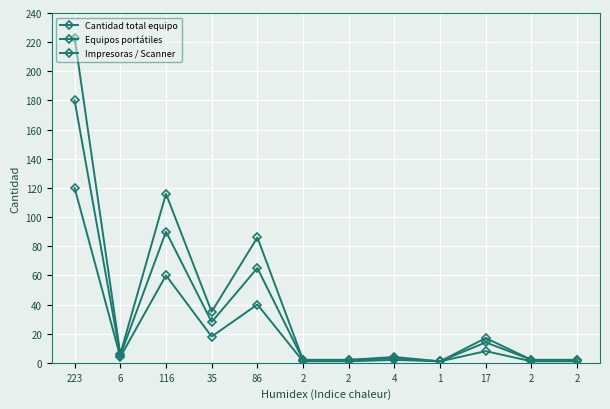

Count the number of data series in this chart.

3